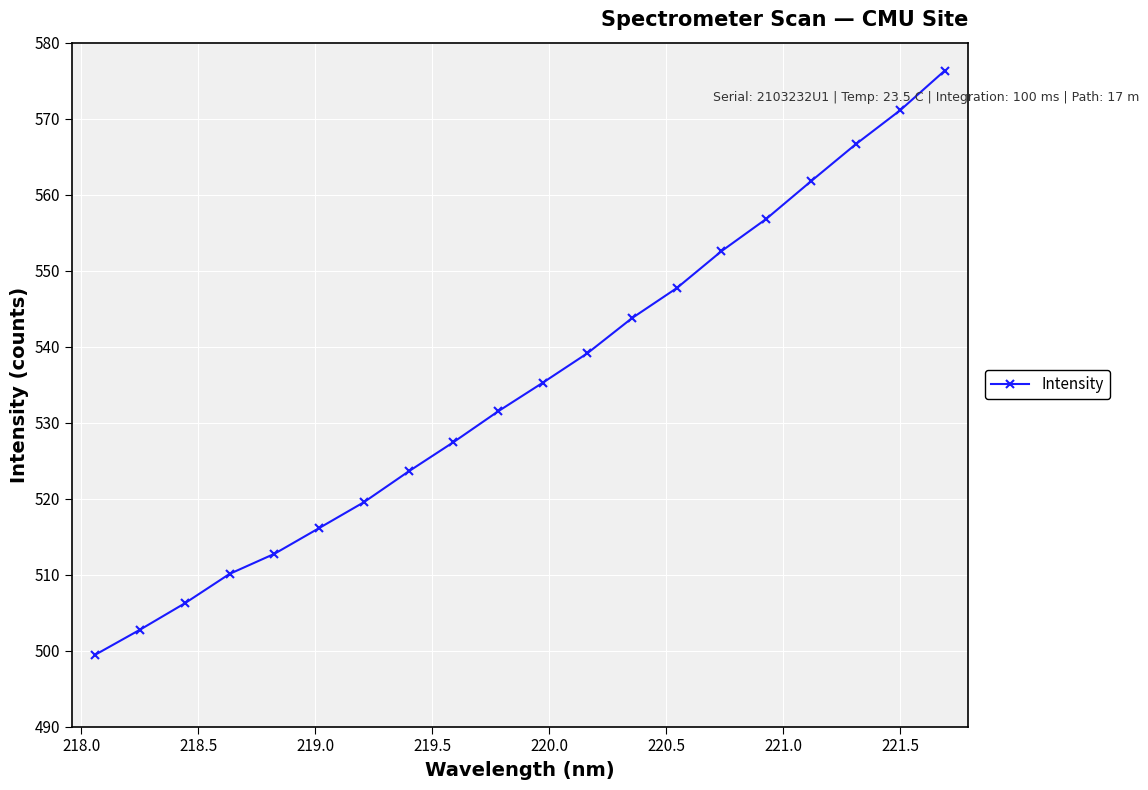

What is the greatest value displayed?

576.3